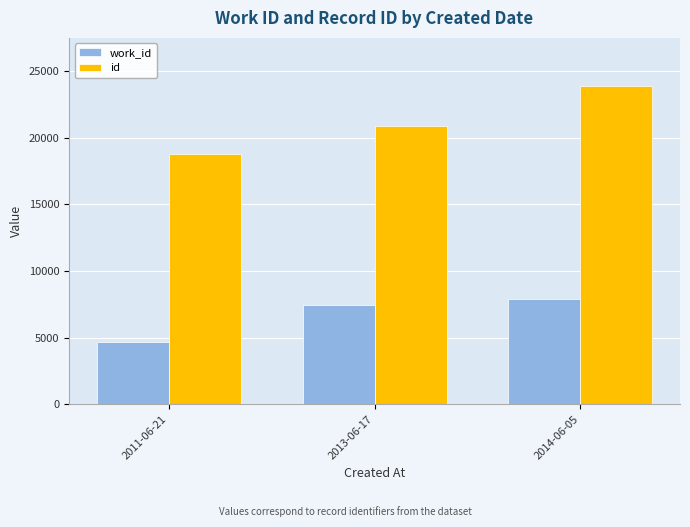

What is the minimum value for id?

18741